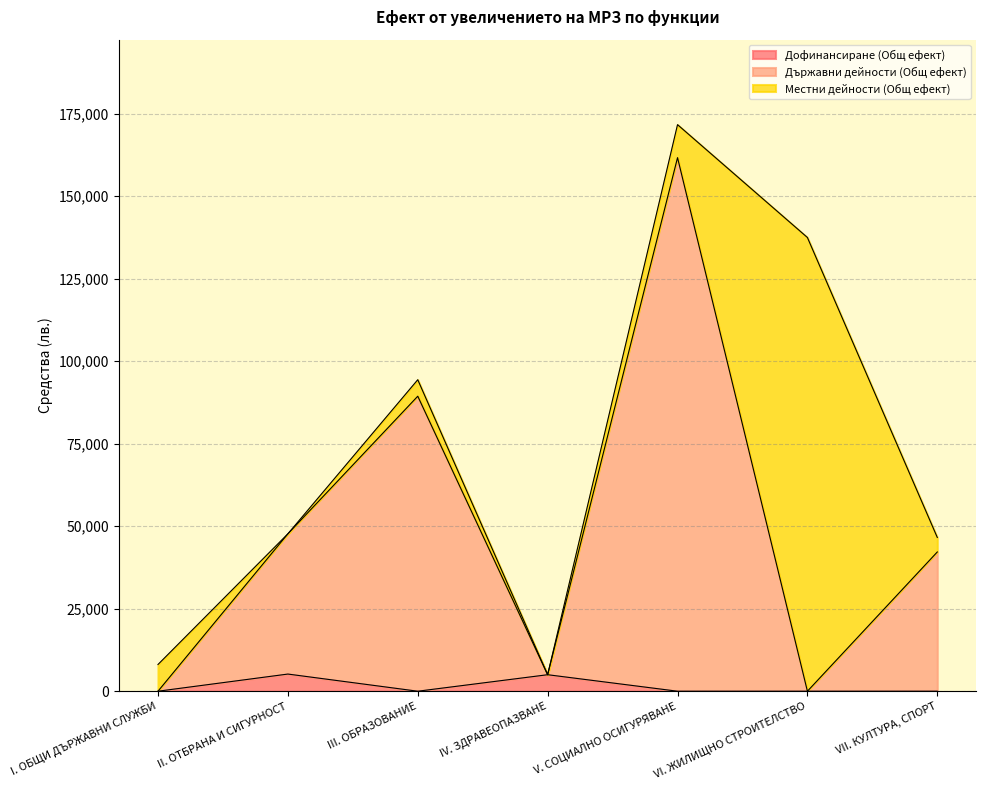

At which category is the sum across all series the highest?

V. СОЦИАЛНО ОСИГУРЯВАНЕ